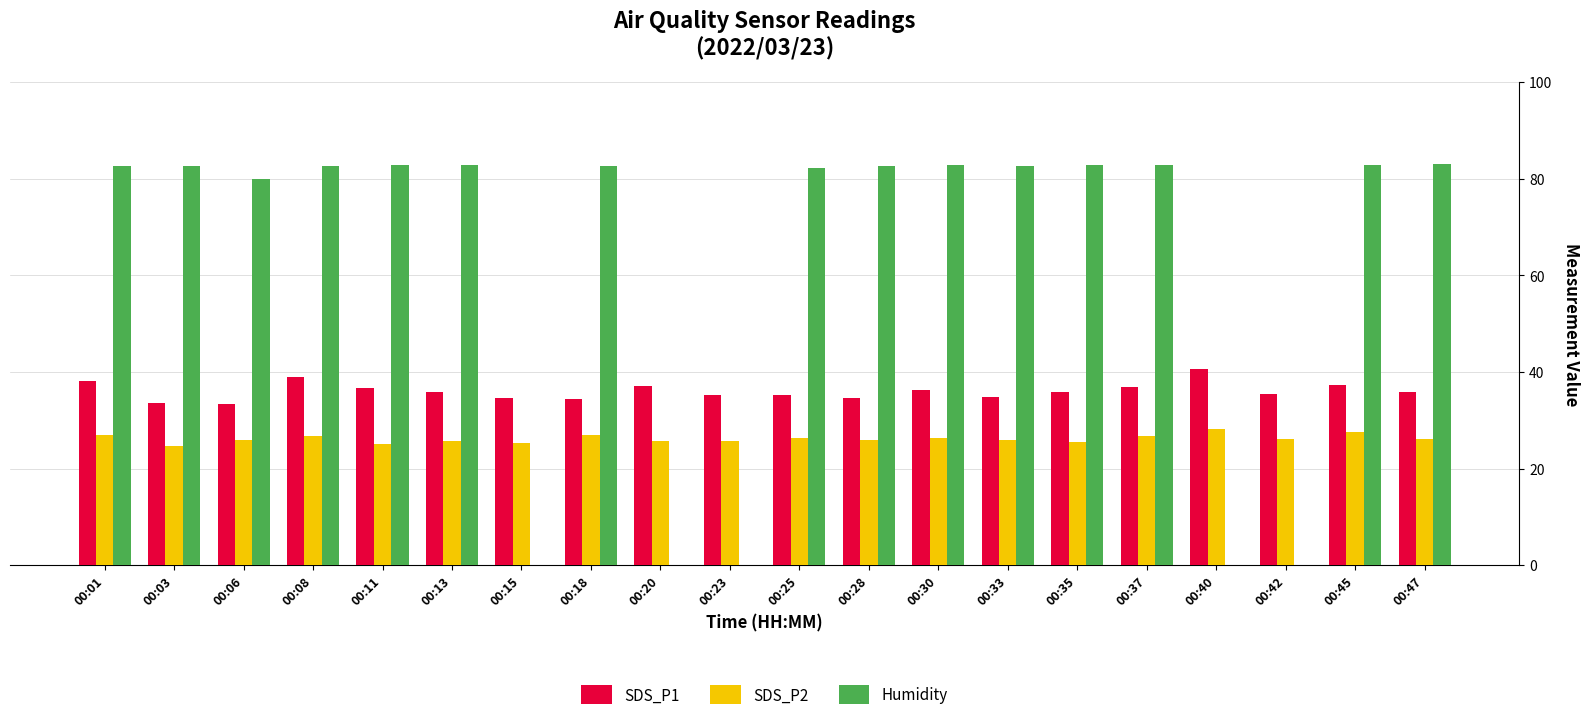

What is the total value across all series at 00:06?

139.3